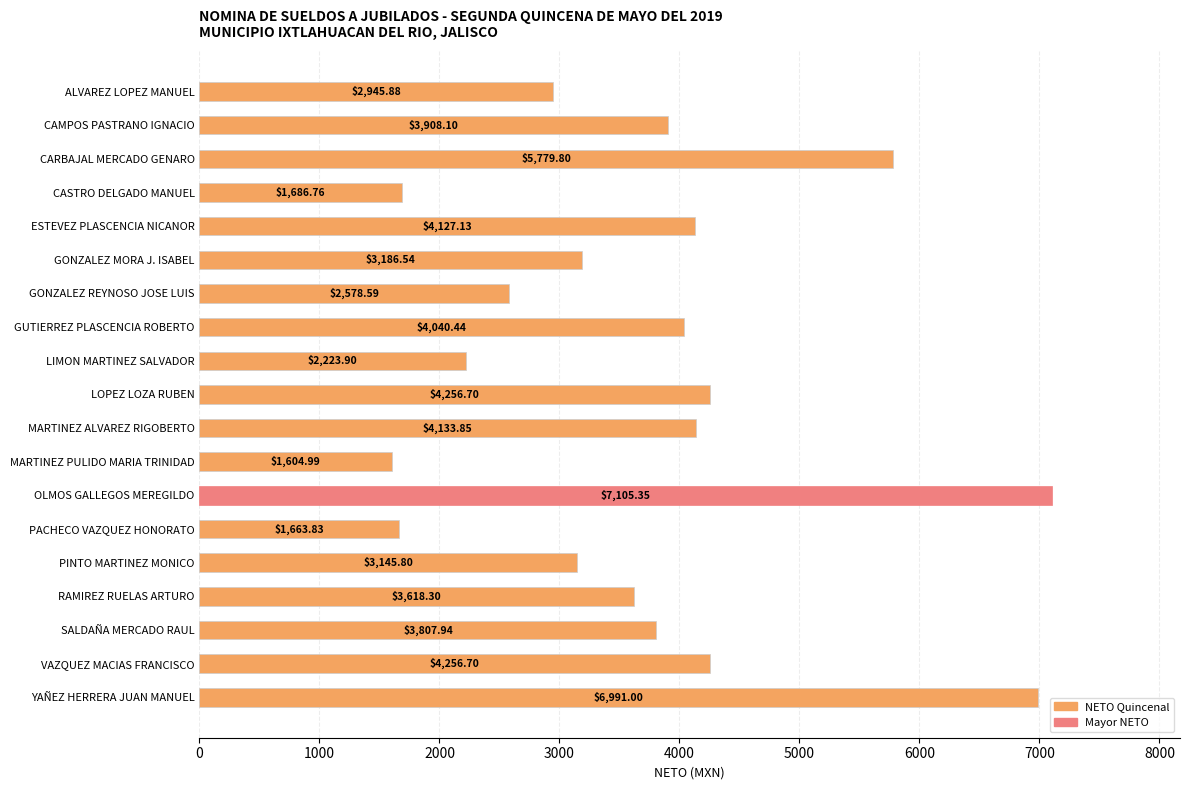

What is the sum of the values at ALVAREZ LOPEZ MANUEL and MARTINEZ PULIDO MARIA TRINIDAD?

4550.9